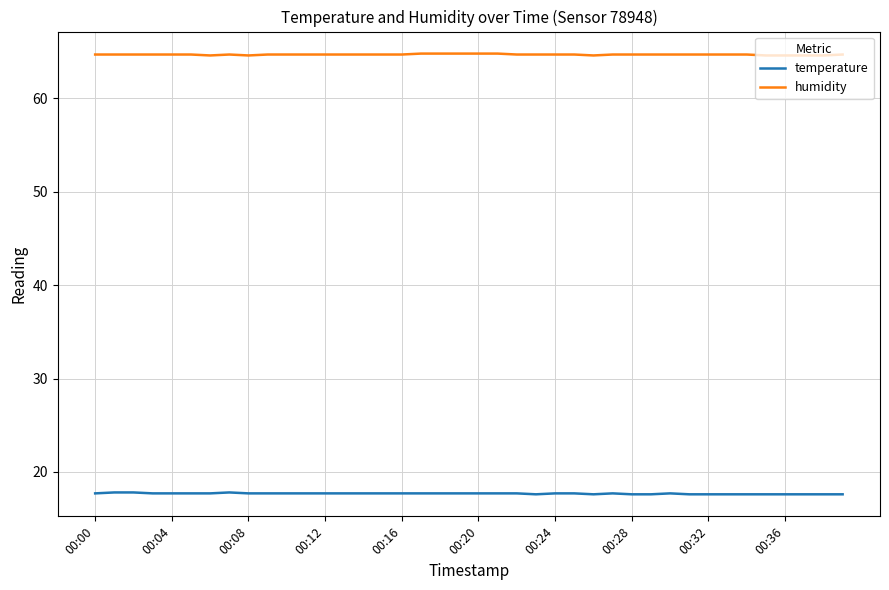

True or false: temperature and humidity cross at least once.

False